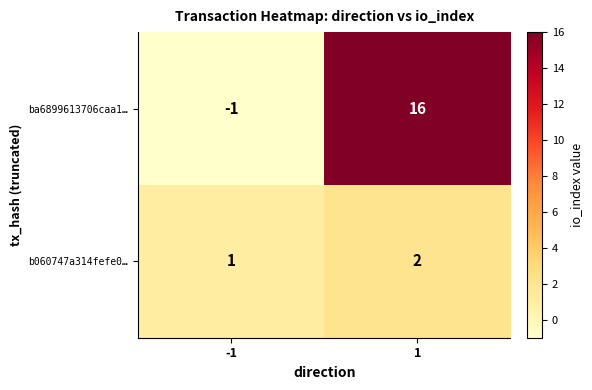

Between -1 and 1, which series saw the biggest shift?

ba6899613706caa1…